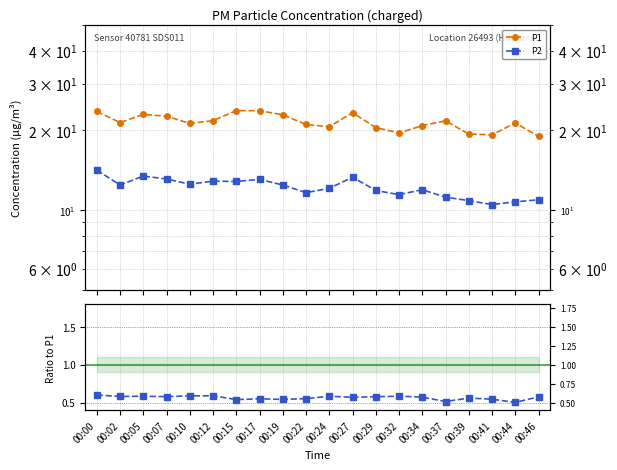

True or false: P1 and P2 / P1 cross at least once.

False